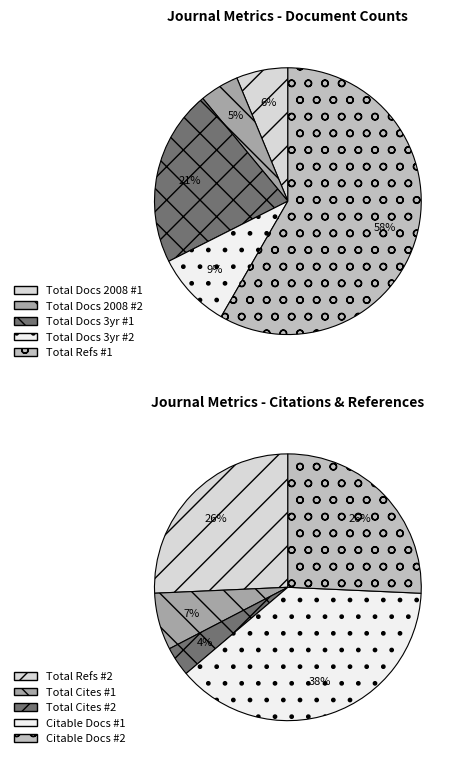

True or false: Annales de Medecine Veterinaire accounts for 56% of the total.

False